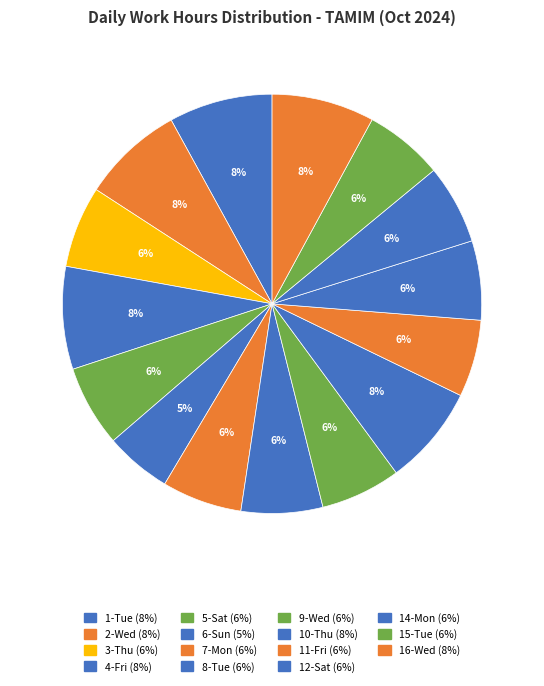

Is there any slice that represents more than half of the pie?

No